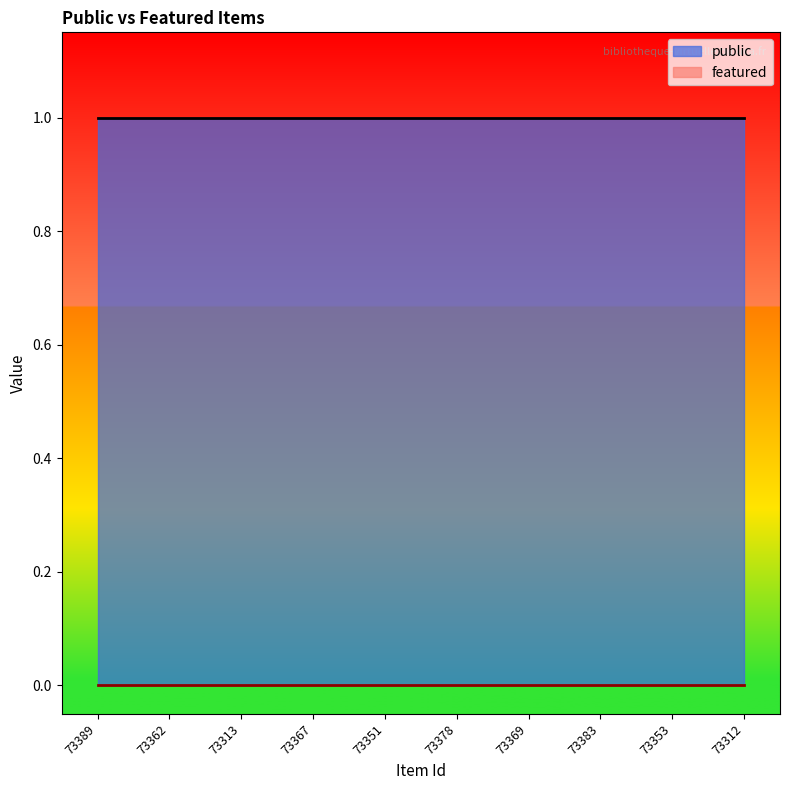

Reading left to right, what are all the values shown in this chart?

public: 1	1	1	1	1	1	1	1	1	1
featured: 0	0	0	0	0	0	0	0	0	0